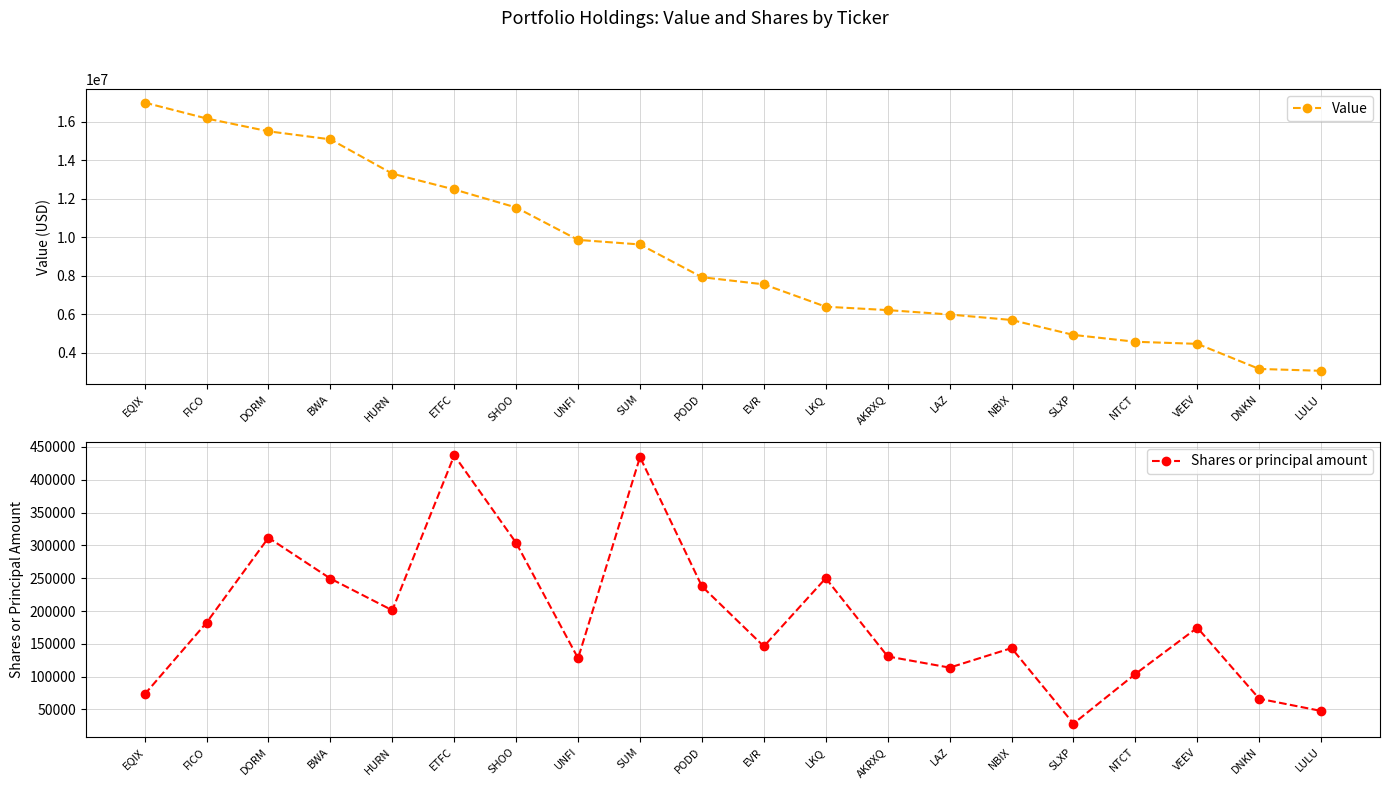

What is the value of the Value point at the 16th from the left?

4924000